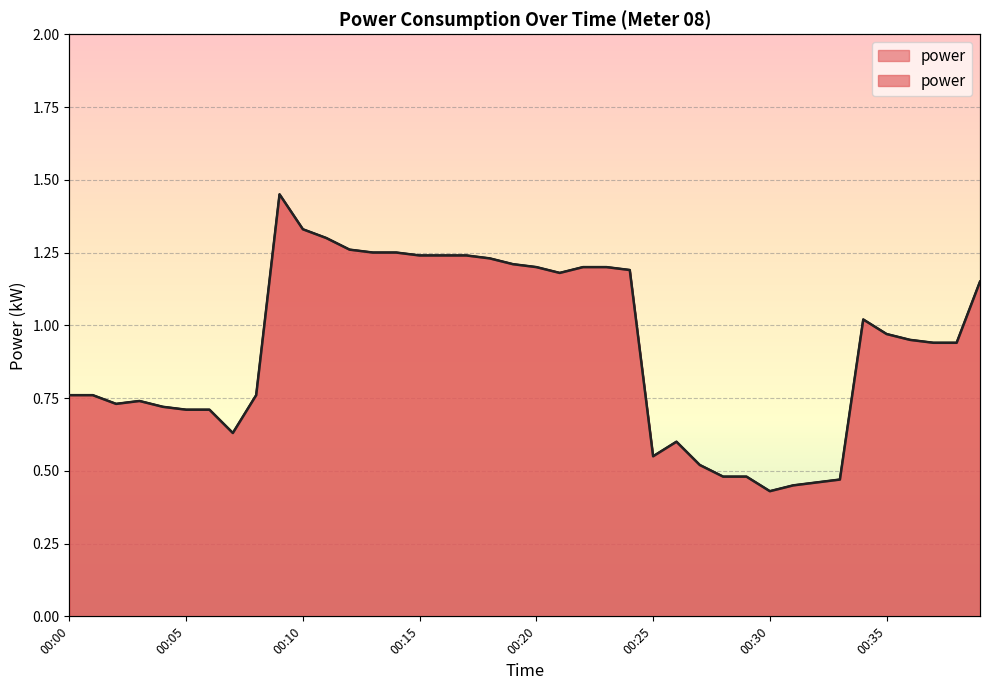

Which label corresponds to the smallest value in the chart?

00:30